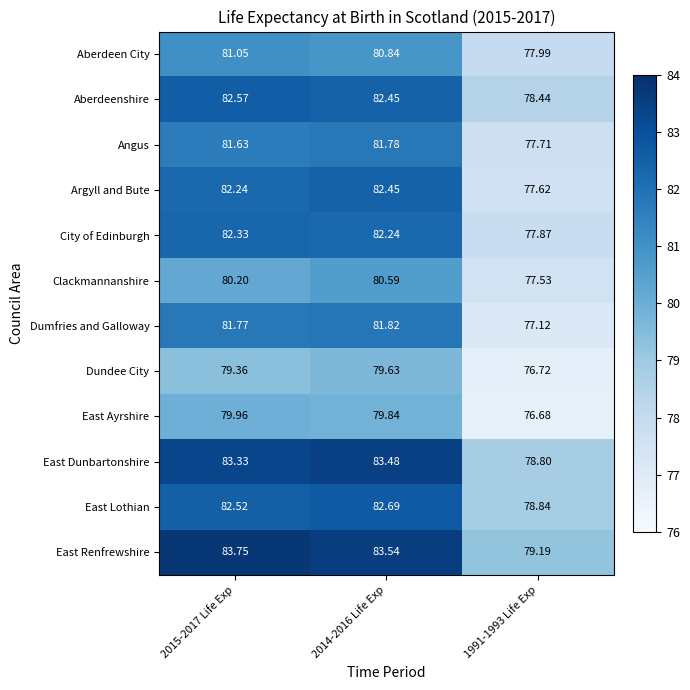

Rank the series at 2015-2017 Life Exp from highest to lowest value.

East Renfrewshire, East Dunbartonshire, Aberdeenshire, East Lothian, City of Edinburgh, Argyll and Bute, Dumfries and Galloway, Angus, Aberdeen City, Clackmannanshire, East Ayrshire, Dundee City